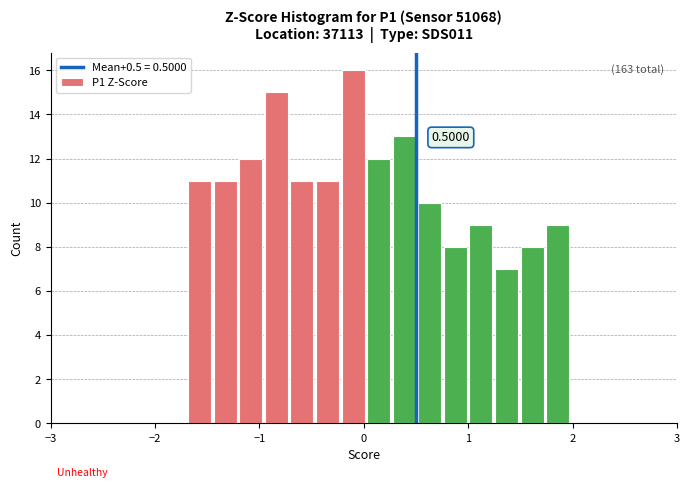

Around what value on the x-axis is the tallest bar? Give the approximate position of its centre, as read against the axis.

-0.1